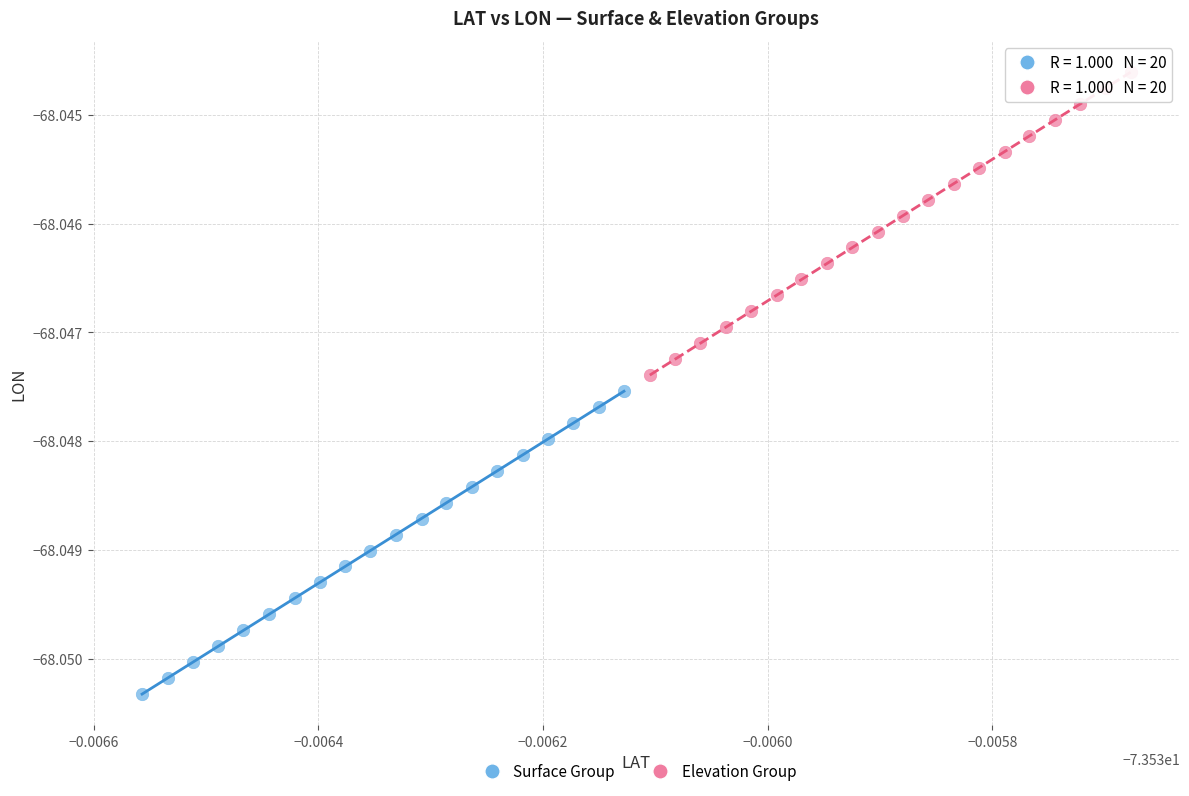

What are all the series names shown in the legend?

Surface Group, Elevation Group